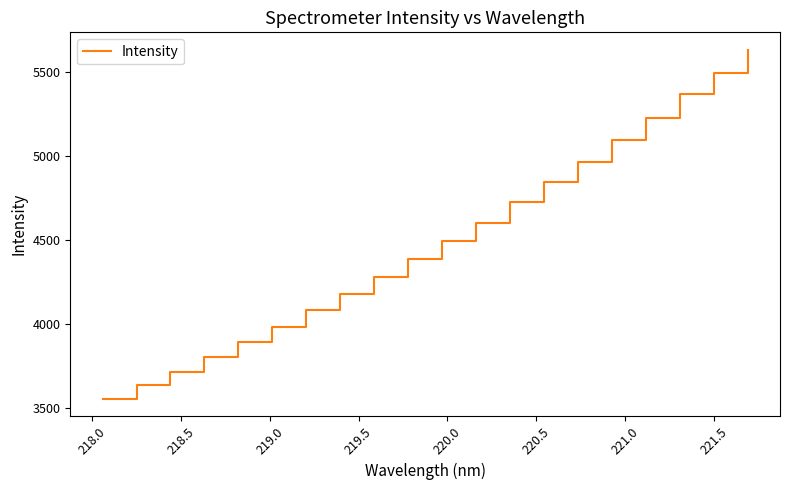

What is the maximum value shown in the chart?

5630.3